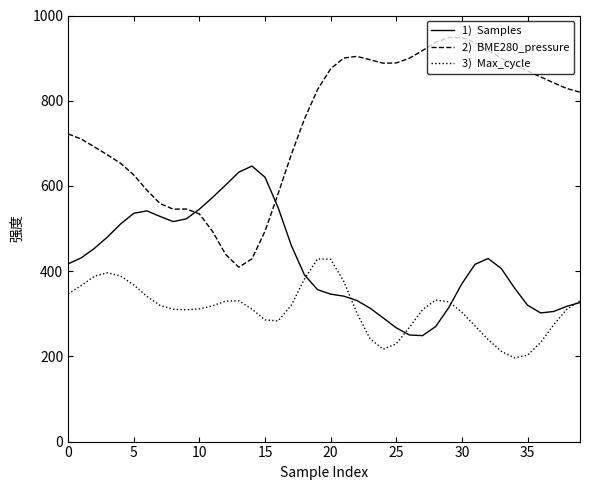

What is the greatest value displayed?

948.7